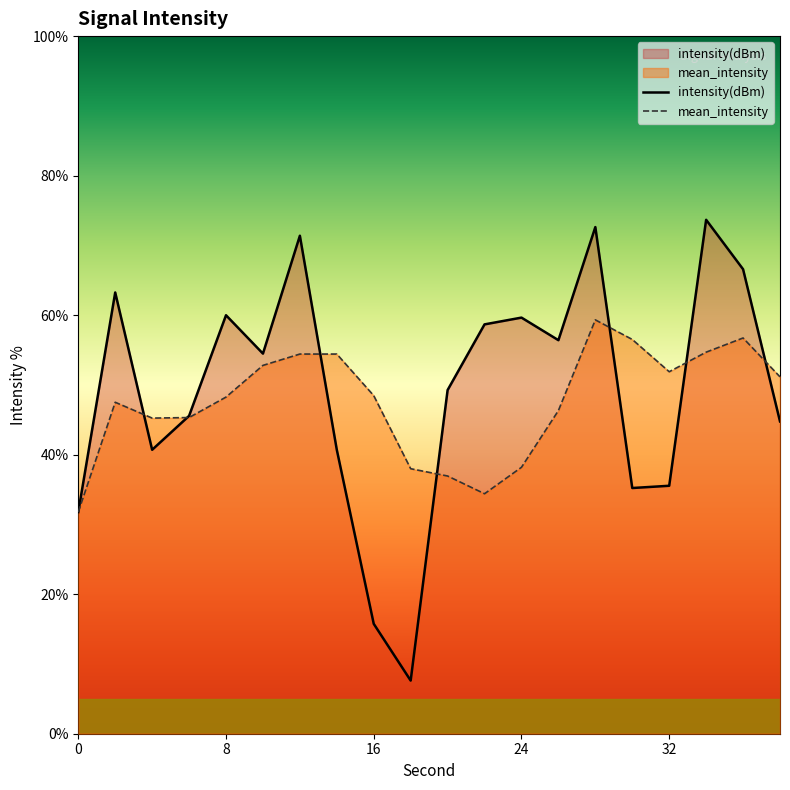

True or false: the data has more than 2 interior local peaks.

True